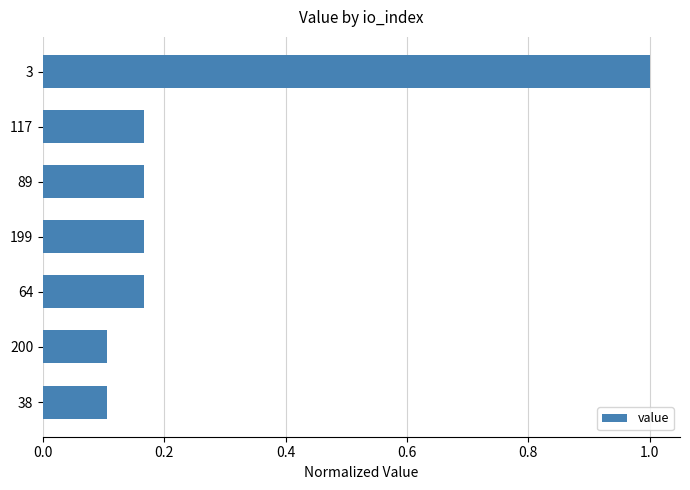

Which has a higher value, 200 or 199?

199